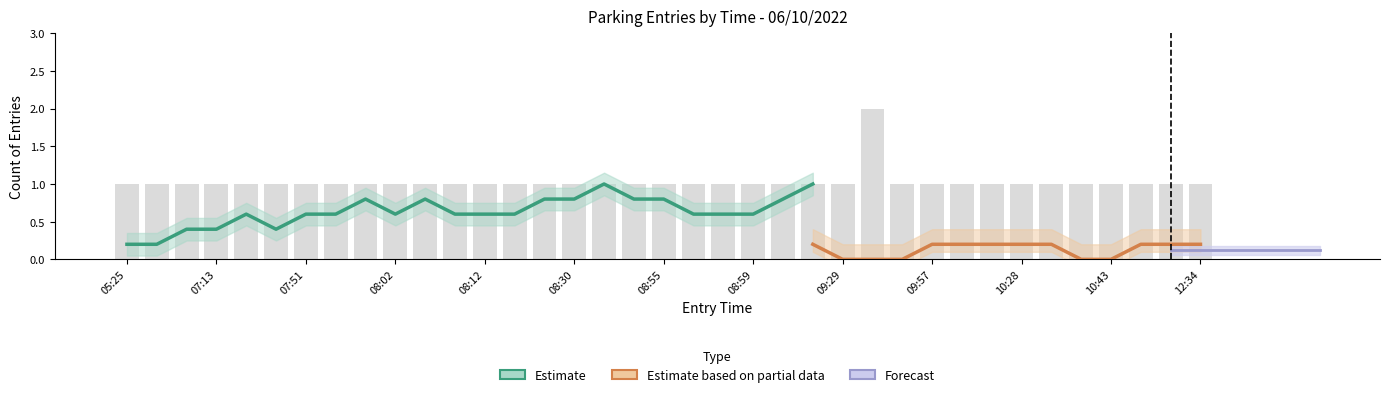

Which label corresponds to the smallest value in the chart?

05:25